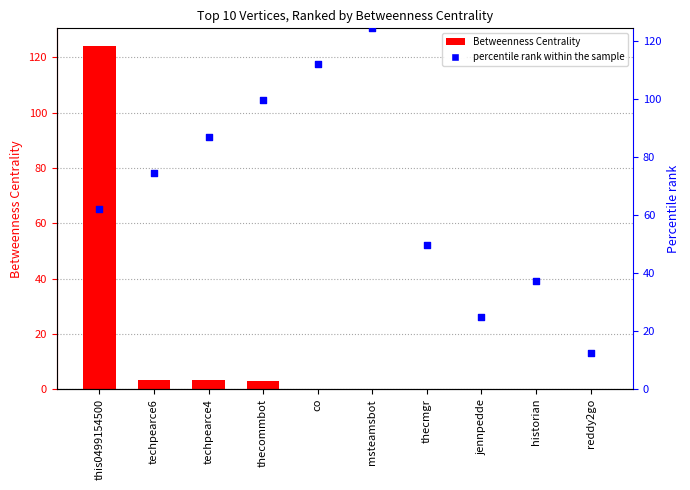

What is the total value across all series at techpearce6?

77.9